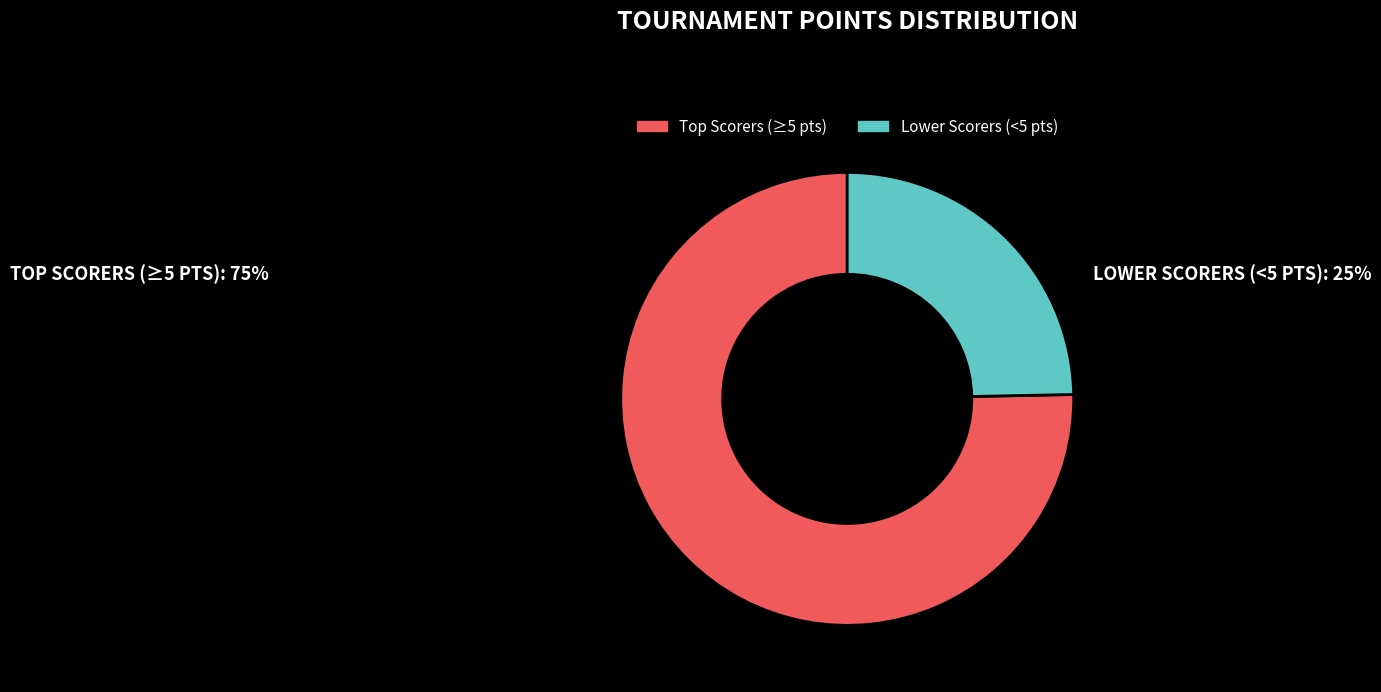

The Lower Scorers (<5 pts) slice represents 30% of the pie. True or false?

False